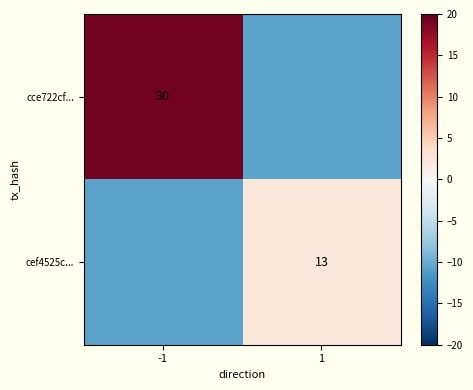

Is the value of cce722cf... at -1 greater than the value of cef4525c... at 1?

Yes